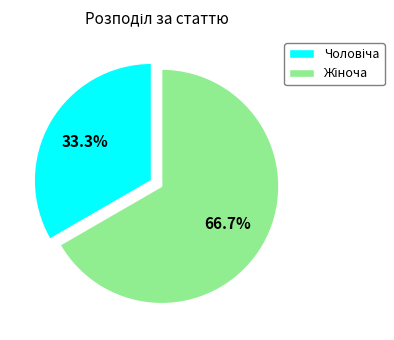

Is there any slice that represents more than half of the pie?

Yes